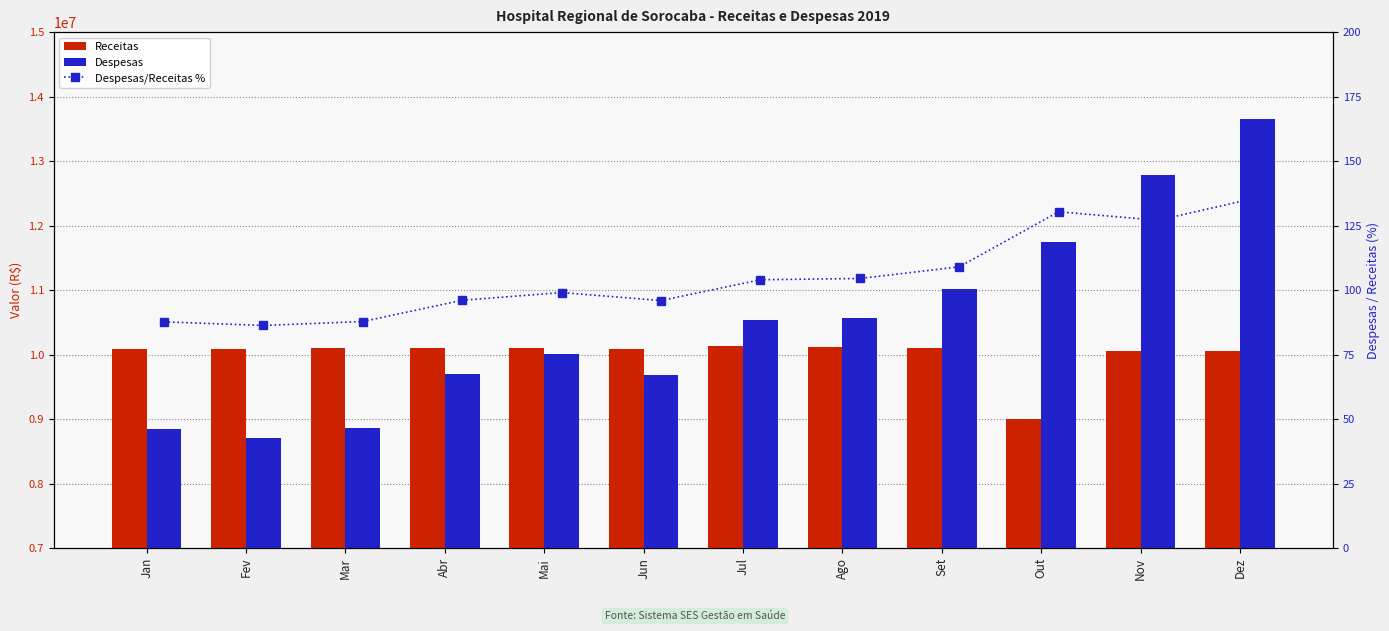

The Despesas series shows 10571902.9 at Ago. True or false?

True